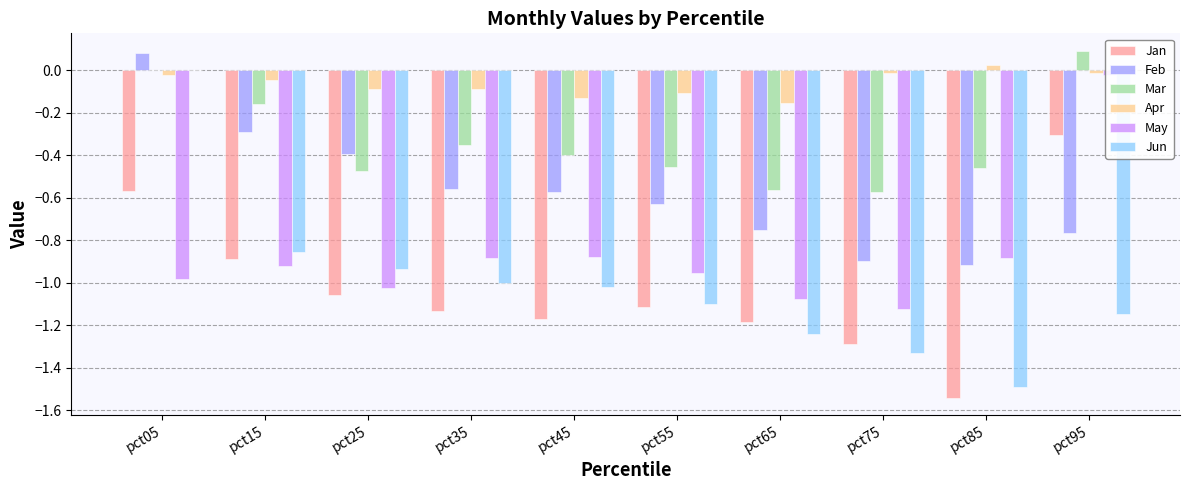

Rank the series at pct85 from lowest to highest value.

Jan, Jun, Feb, May, Mar, Apr